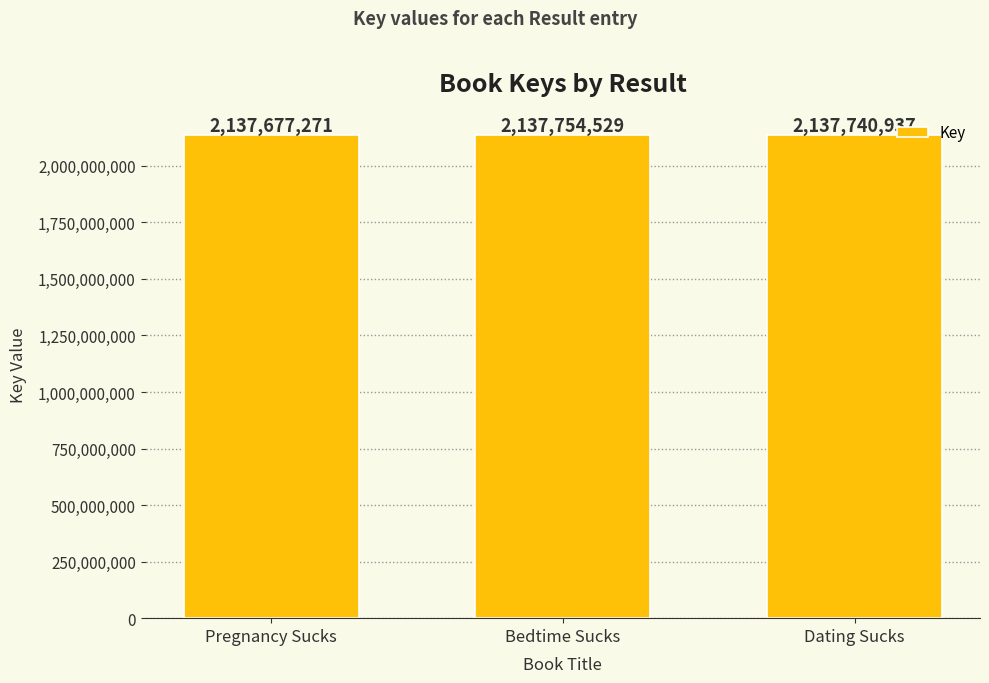

What is the change in value from Bedtime Sucks to Dating Sucks?

-13592